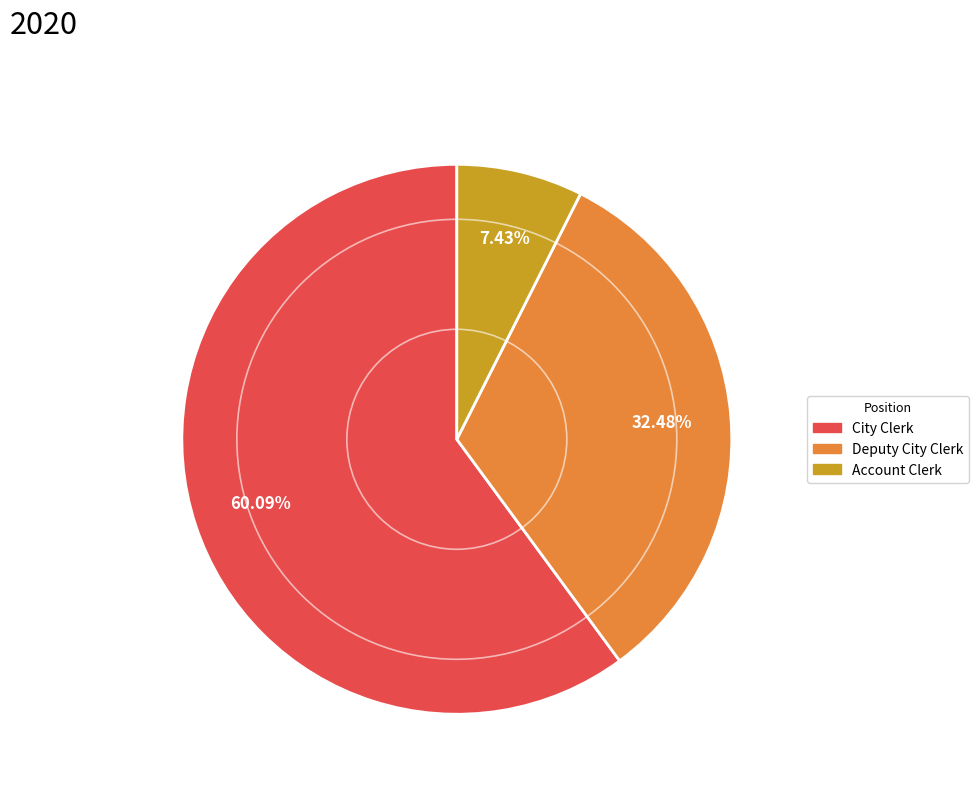

Rank the categories by value from highest to lowest.

City Clerk, Deputy City Clerk, Account Clerk